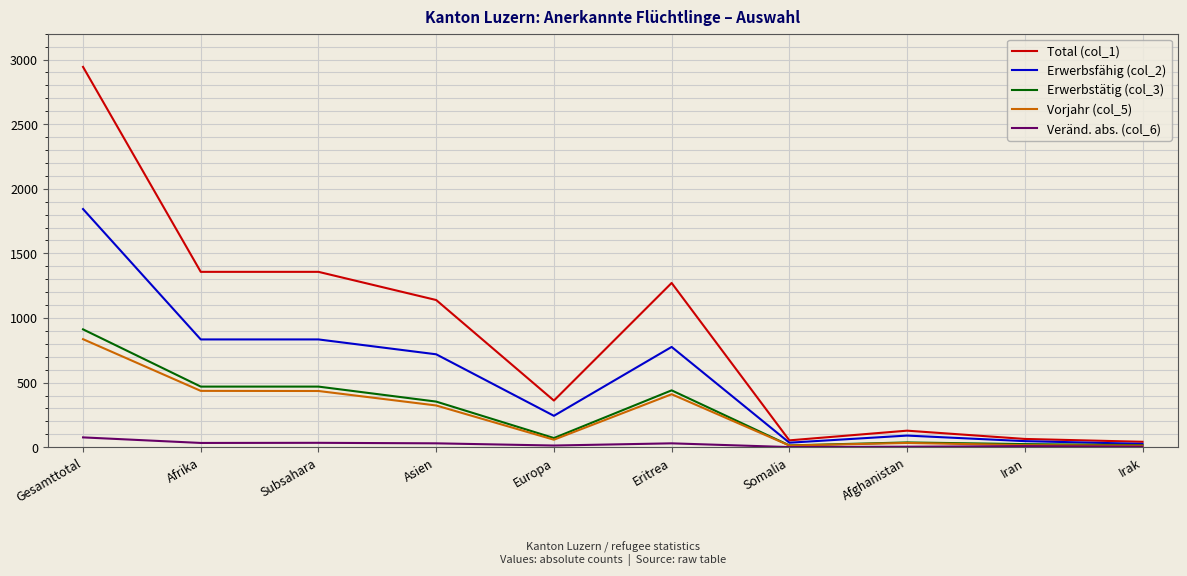

What is the difference between the Total (col_1) values at Afghanistan and Europa?

233